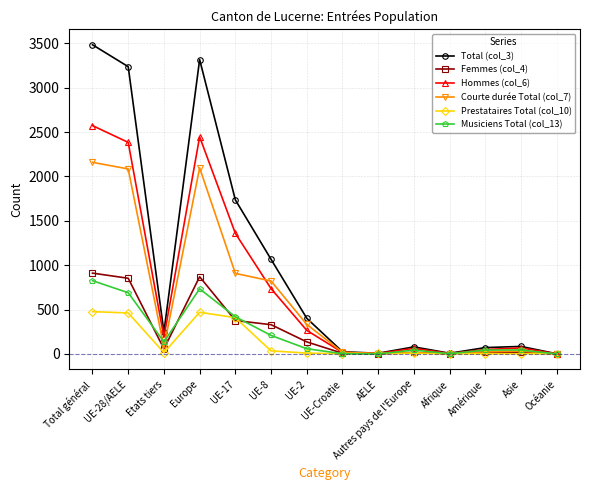

Does the chart display data point markers on the line(s)?

Yes